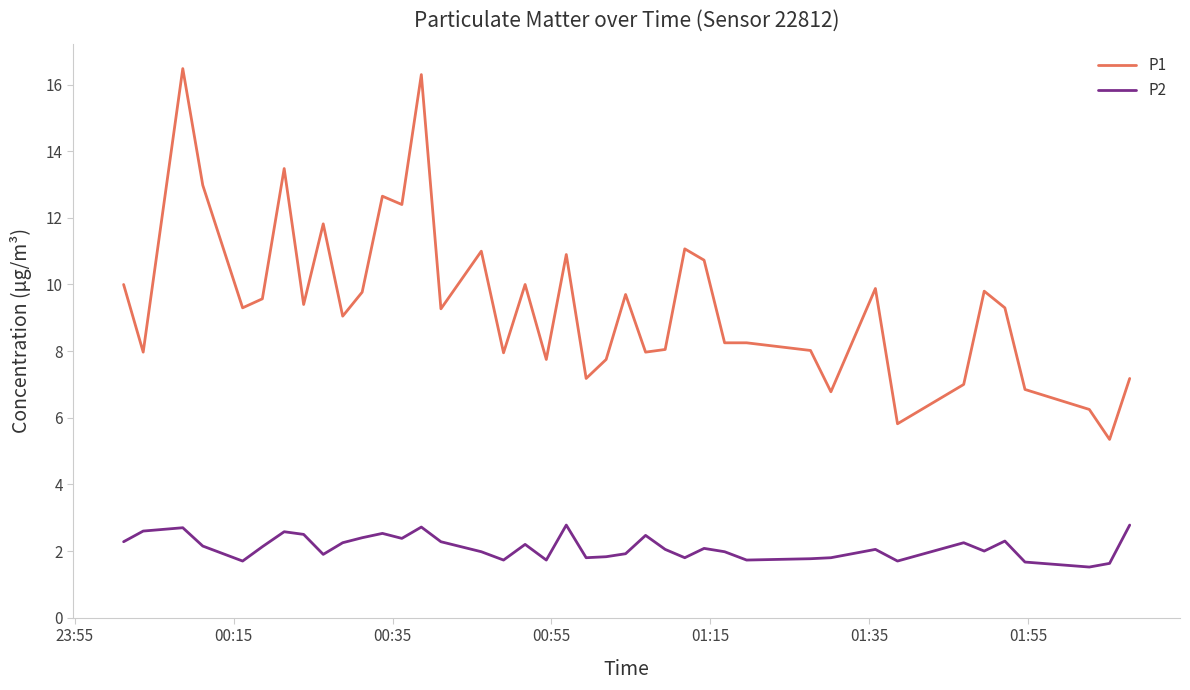

Which series has the largest range (max minus min)?

P1